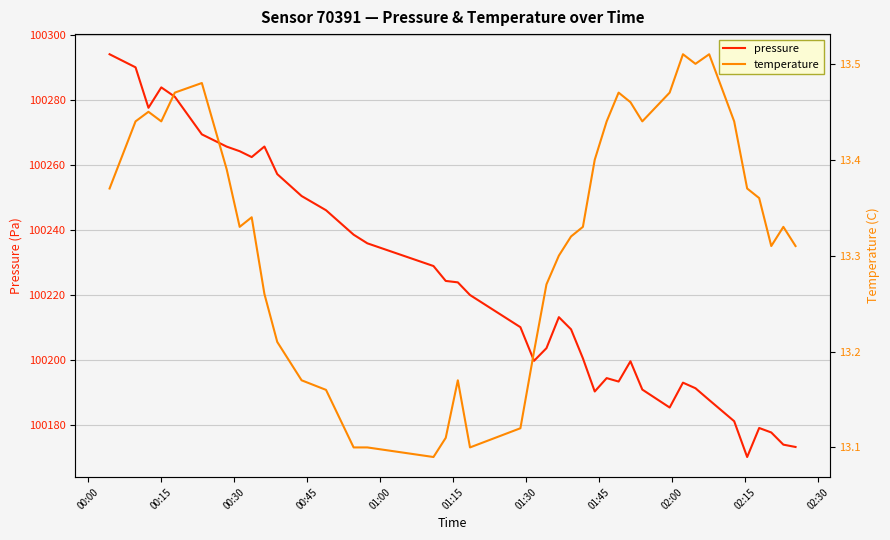

In temperature, how many points are higher than both neighbors (excluding endpoints)?

8